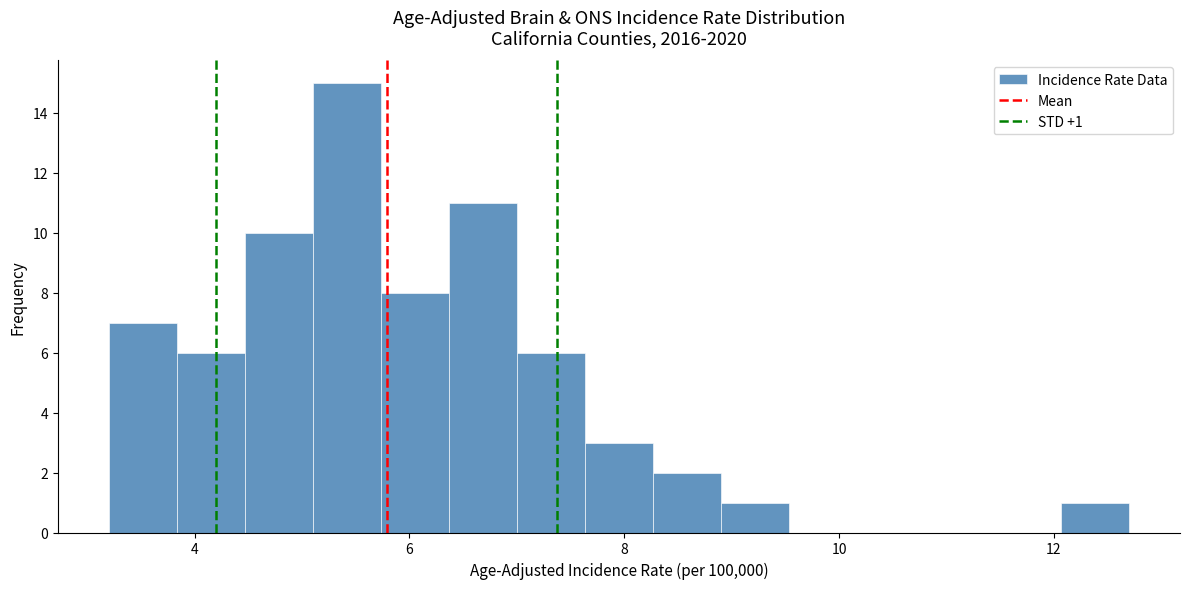

Around what value on the x-axis is the tallest bar? Give the approximate position of its centre, as read against the axis.

5.4